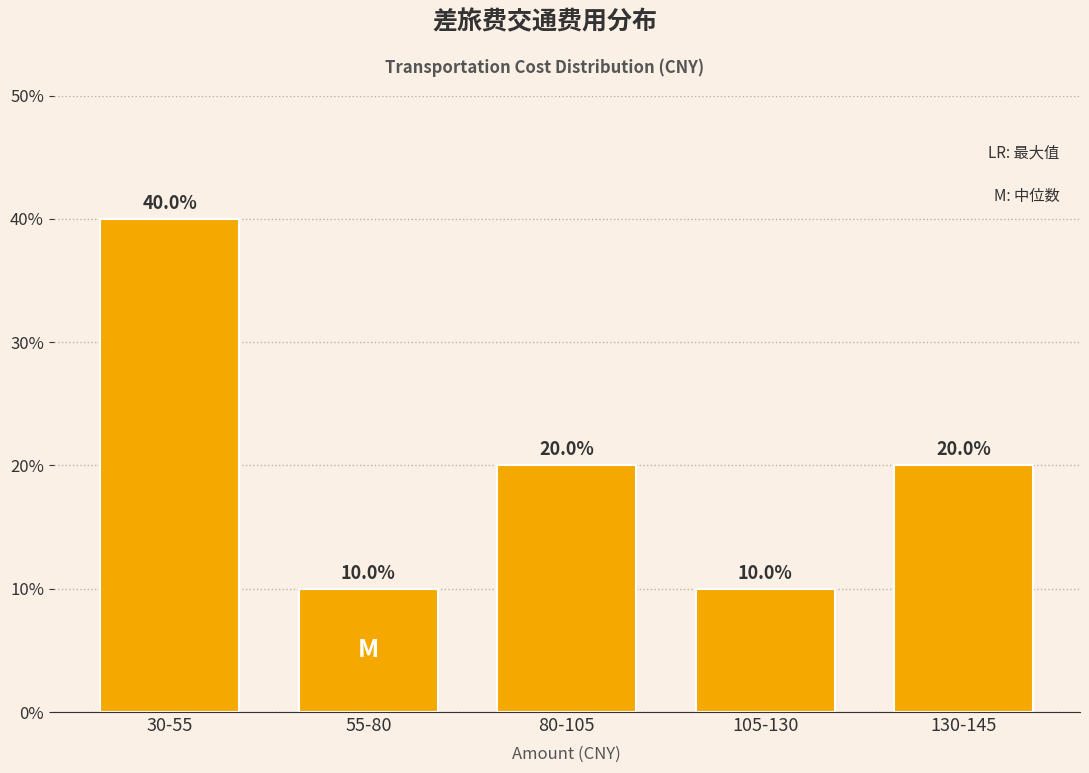

Reading right to left, extract all data points from this chart.

20	10	20	10	40